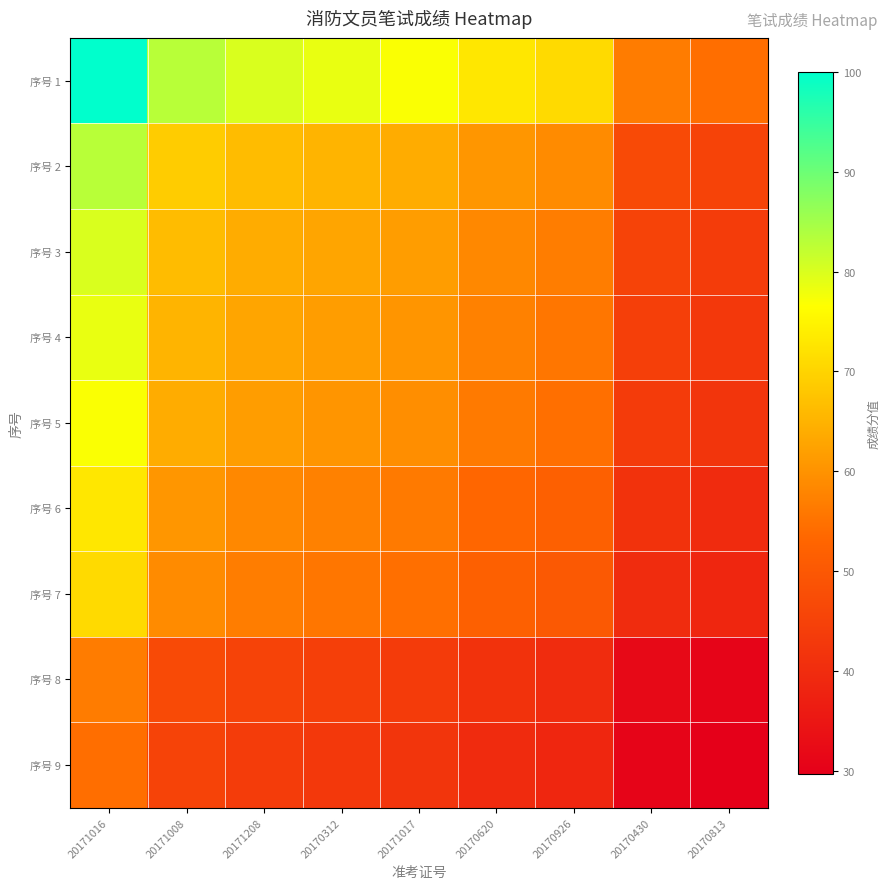

Reading left to right, transcribe all the data shown in this chart.

序号 1: 20171016=100.0	20171008=83.0	20171208=80.0	20170312=78.5	20171017=77.0	20170620=73.0	20170926=71.0	20170430=56.5	20170813=54.5
序号 2: 20171016=83.0	20171008=68.9	20171208=66.4	20170312=65.2	20171017=63.9	20170620=60.6	20170926=58.9	20170430=46.9	20170813=45.2
序号 3: 20171016=80.0	20171008=66.4	20171208=64.0	20170312=62.8	20171017=61.6	20170620=58.4	20170926=56.8	20170430=45.2	20170813=43.6
序号 4: 20171016=78.5	20171008=65.2	20171208=62.8	20170312=61.6	20171017=60.4	20170620=57.3	20170926=55.7	20170430=44.4	20170813=42.8
序号 5: 20171016=77.0	20171008=63.9	20171208=61.6	20170312=60.4	20171017=59.3	20170620=56.2	20170926=54.7	20170430=43.5	20170813=42.0
序号 6: 20171016=73.0	20171008=60.6	20171208=58.4	20170312=57.3	20171017=56.2	20170620=53.3	20170926=51.8	20170430=41.2	20170813=39.8
序号 7: 20171016=71.0	20171008=58.9	20171208=56.8	20170312=55.7	20171017=54.7	20170620=51.8	20170926=50.4	20170430=40.1	20170813=38.7
序号 8: 20171016=56.5	20171008=46.9	20171208=45.2	20170312=44.4	20171017=43.5	20170620=41.2	20170926=40.1	20170430=31.9	20170813=30.8
序号 9: 20171016=54.5	20171008=45.2	20171208=43.6	20170312=42.8	20171017=42.0	20170620=39.8	20170926=38.7	20170430=30.8	20170813=29.7